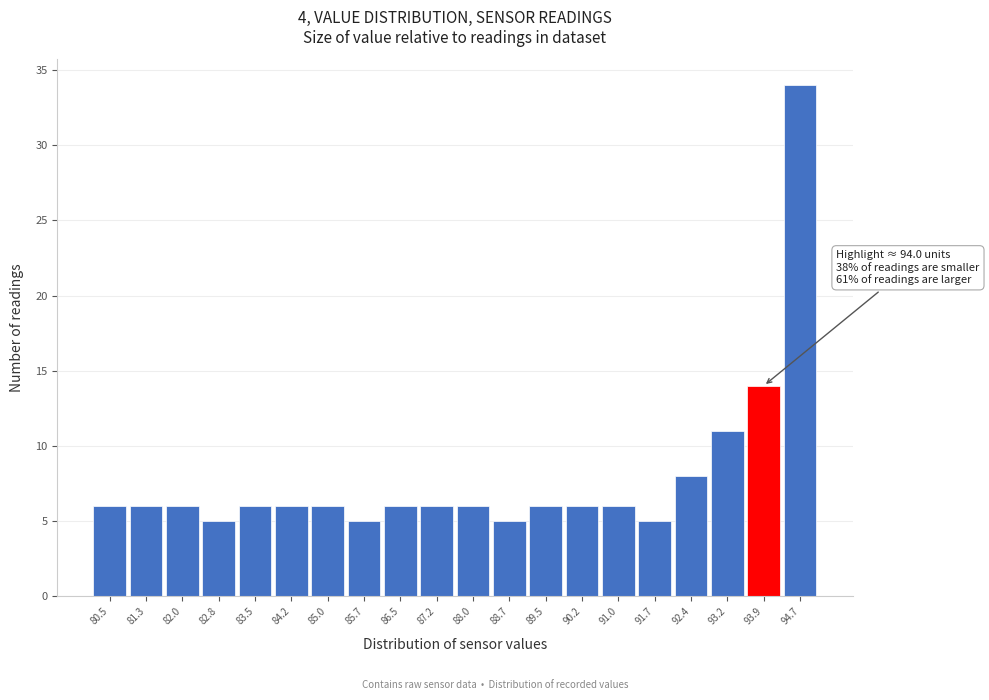

Reading left to right, list all the values displayed in this chart.

80.5=6	81.3=6	82.0=6	82.8=5	83.5=6	84.2=6	85.0=6	85.7=5	86.5=6	87.2=6	88.0=6	88.7=5	89.5=6	90.2=6	91.0=6	91.7=5	92.4=8	93.2=11	93.9=14	94.7=34